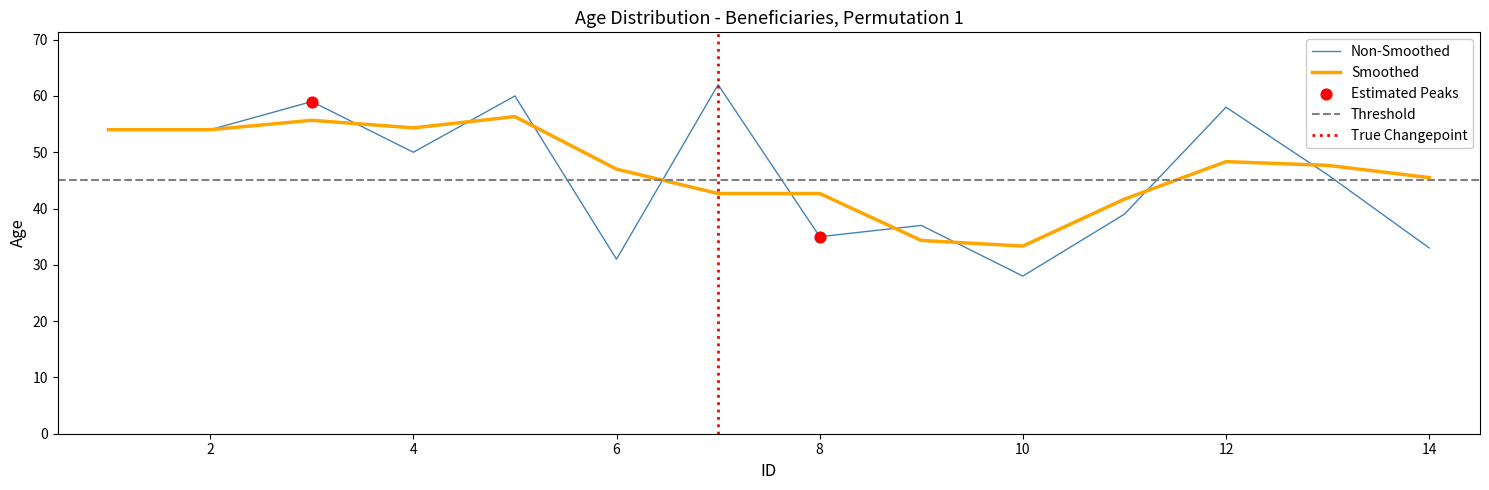

Which series contains the highest Y value?

Age (Non-Smoothed)